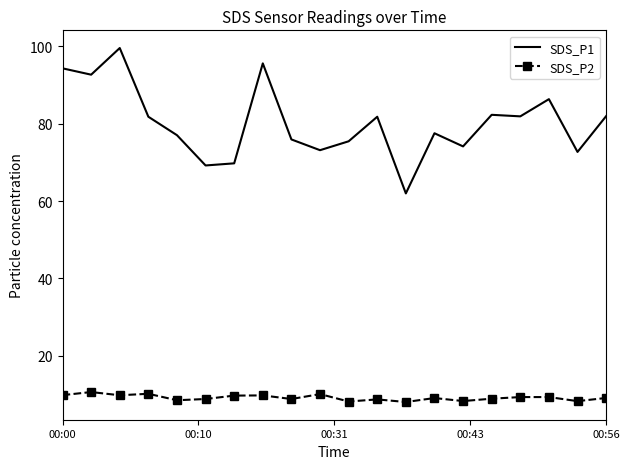

What is the difference between the maximum and minimum values in the SDS_P1 series?

37.6